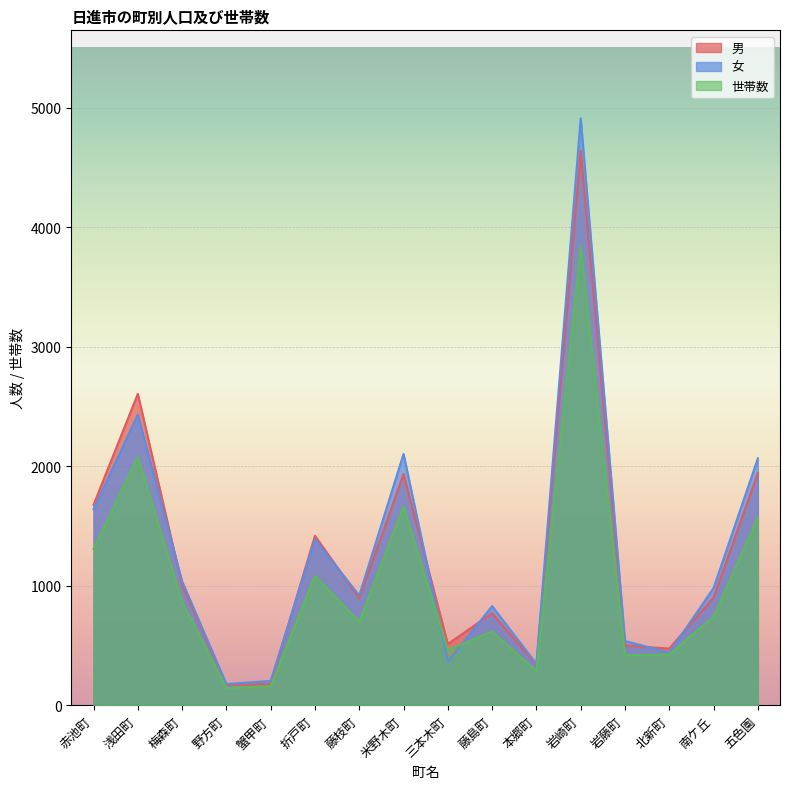

How many intersections are there between 女 and 男?

7